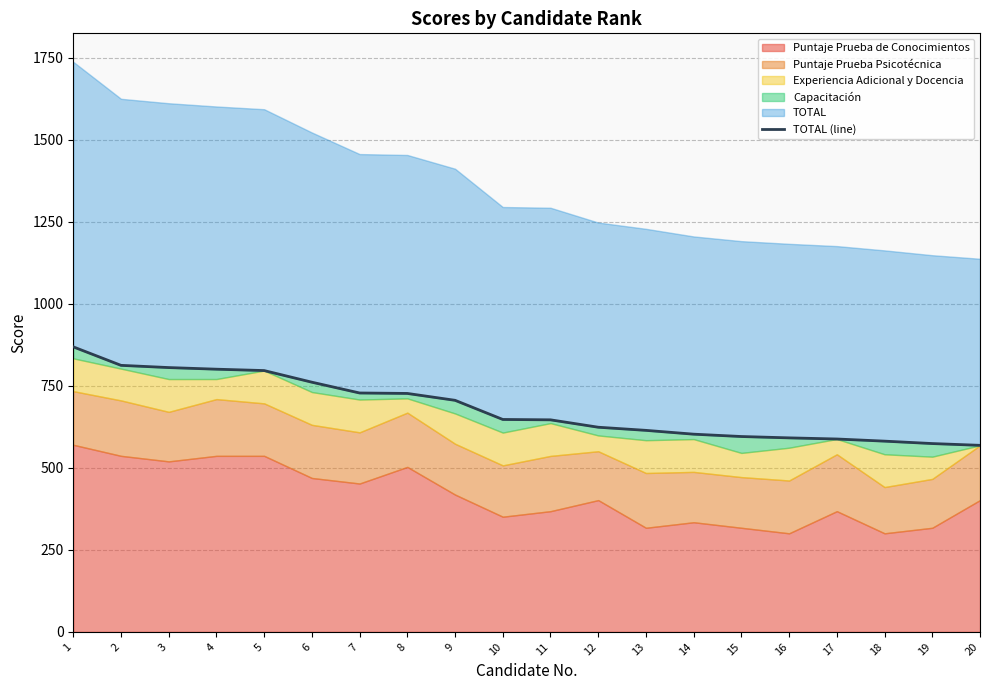

True or false: the data shows 614.4 at 13.

True